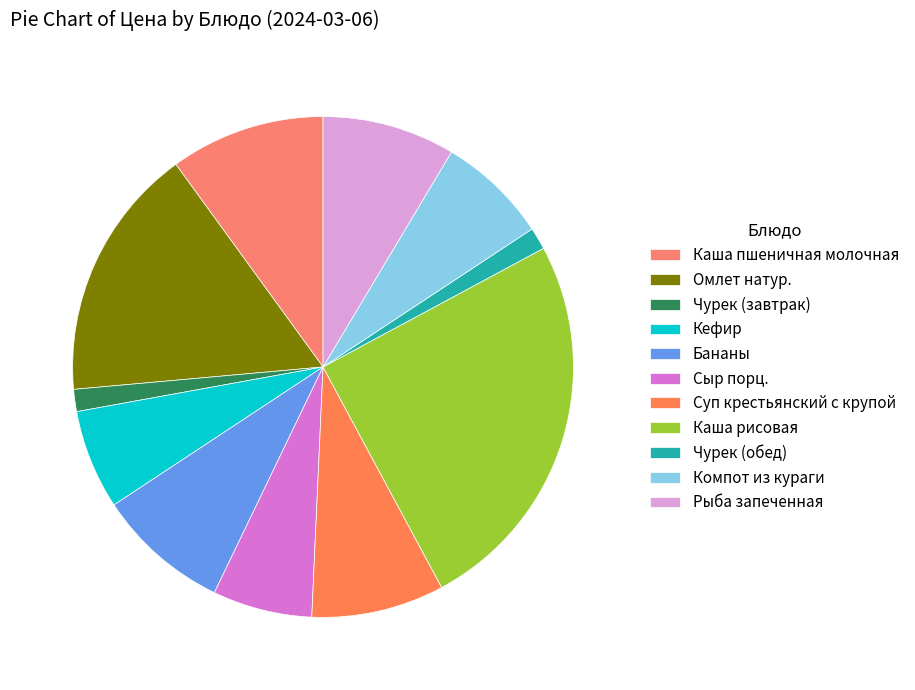

How many slices are in this pie chart?

11